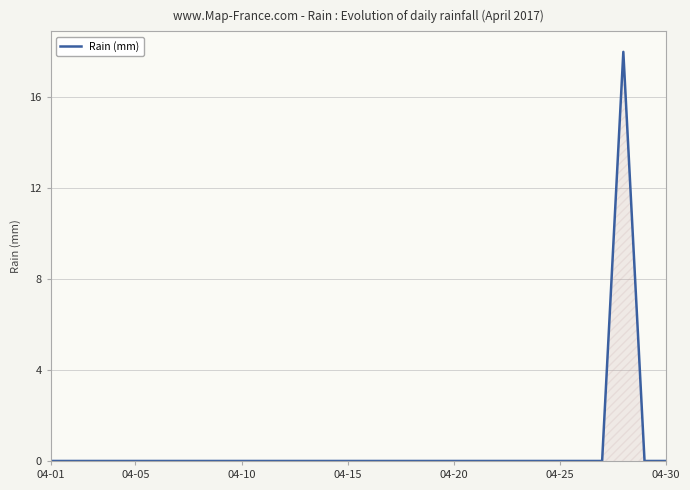

What is the difference between the maximum and minimum values?

18